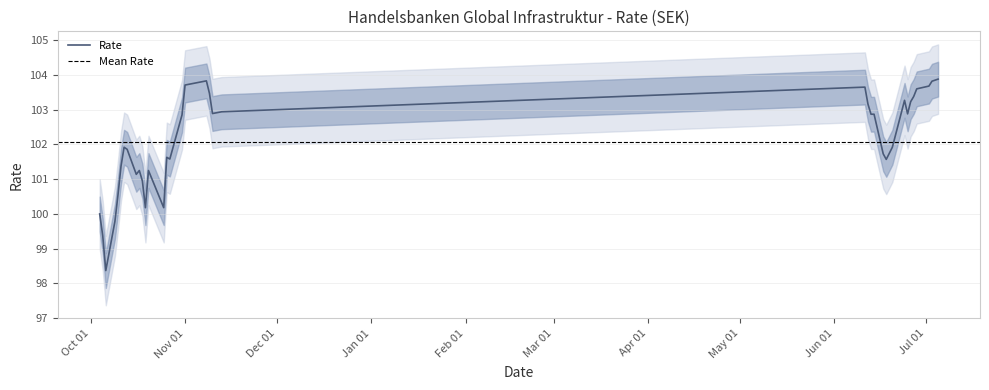

What is the difference between the maximum and minimum values in the Rate series?

5.5